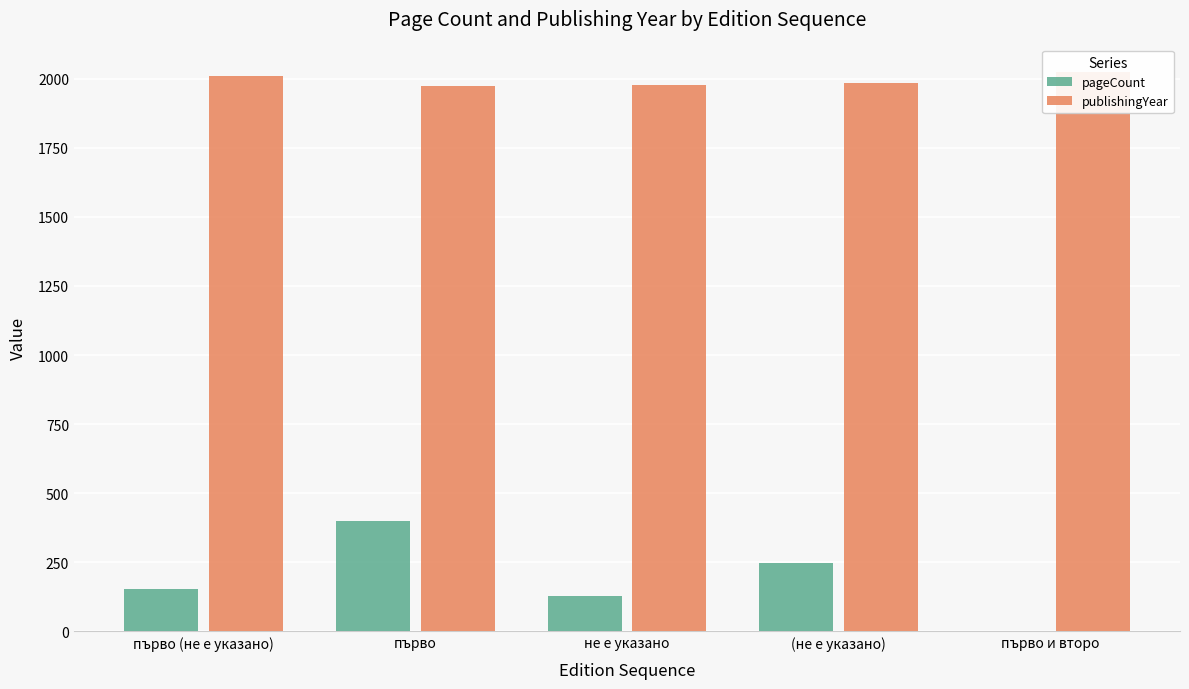

Reading left to right, list all the values displayed in this chart.

pageCount: първо (не е указано)=152	първо=400	не е указано=128	(не е указано)=248	първо и второ=0
publishingYear: първо (не е указано)=2010	първо=1974	не е указано=1978	(не е указано)=1984	първо и второ=2023